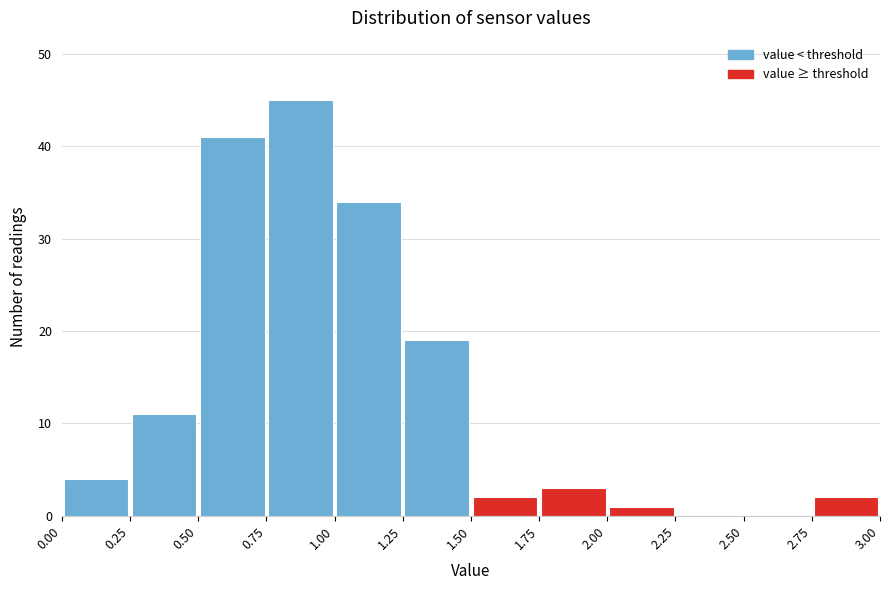

Over which range of the x-axis is the bar tallest?

0.75 to 1.00